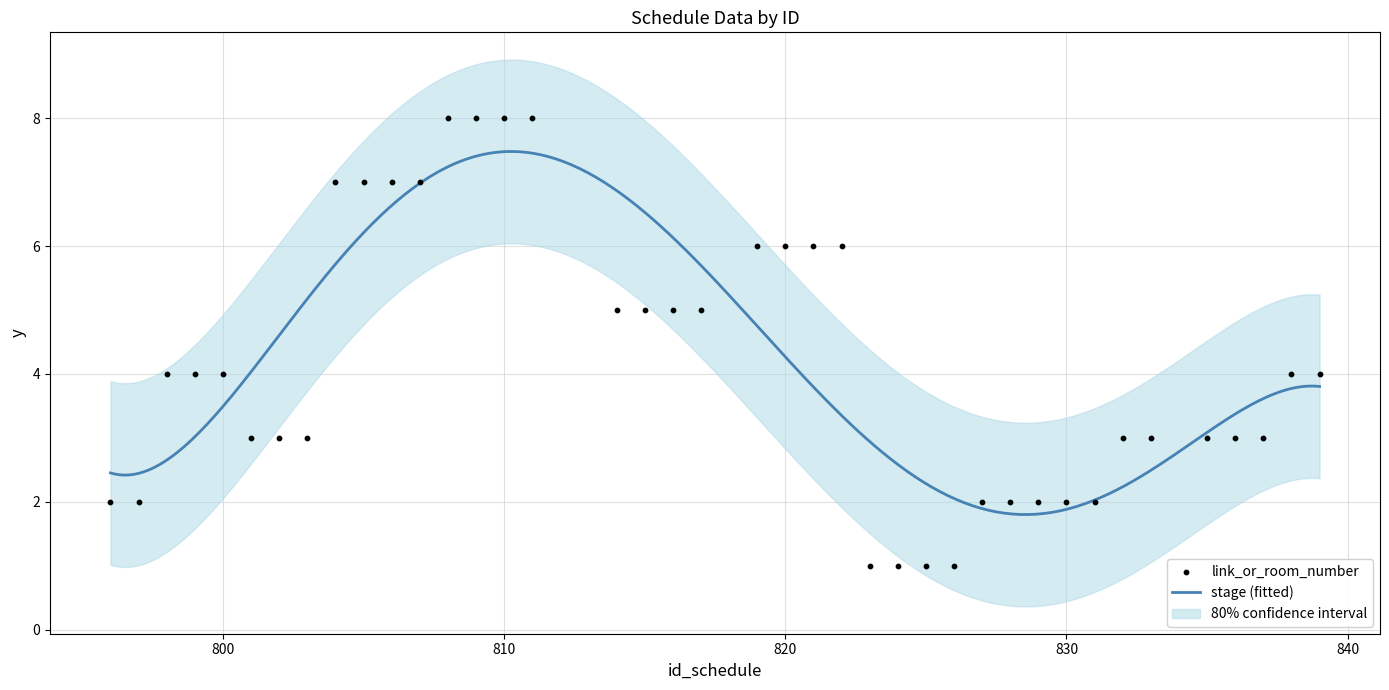

What is the total value across all series at 5?

7